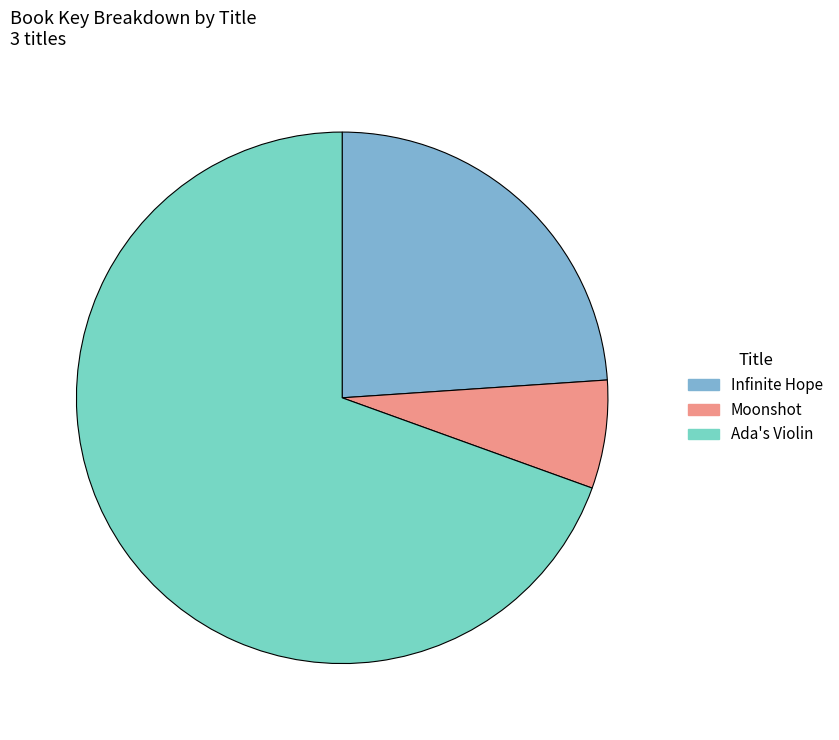

Does any single category account for the majority?

Yes